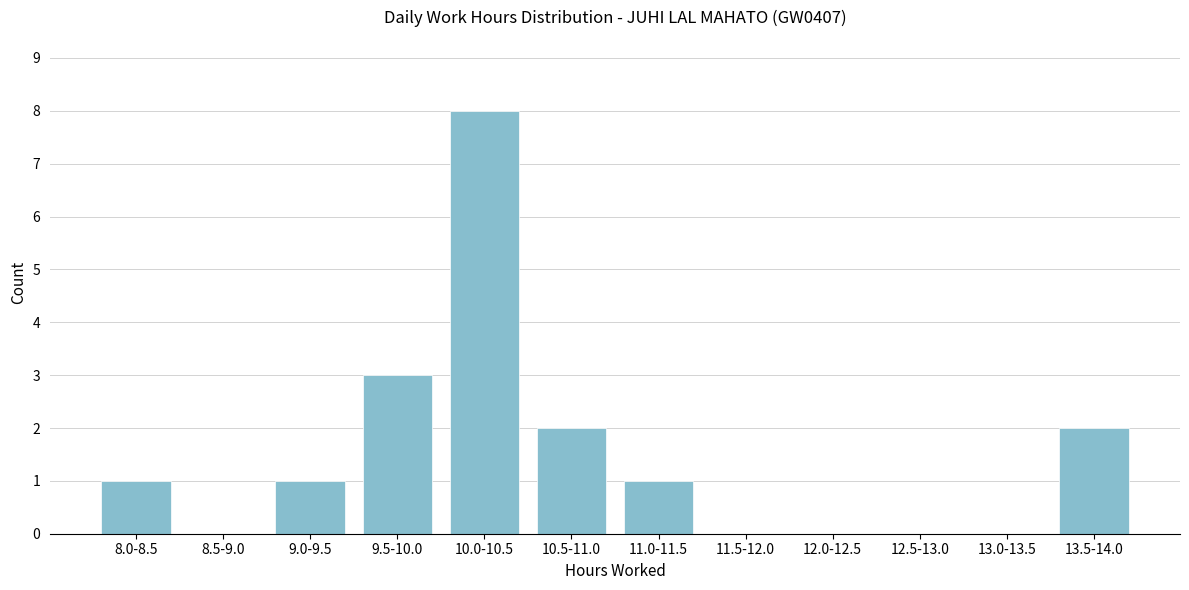

What is the greatest value displayed?

8